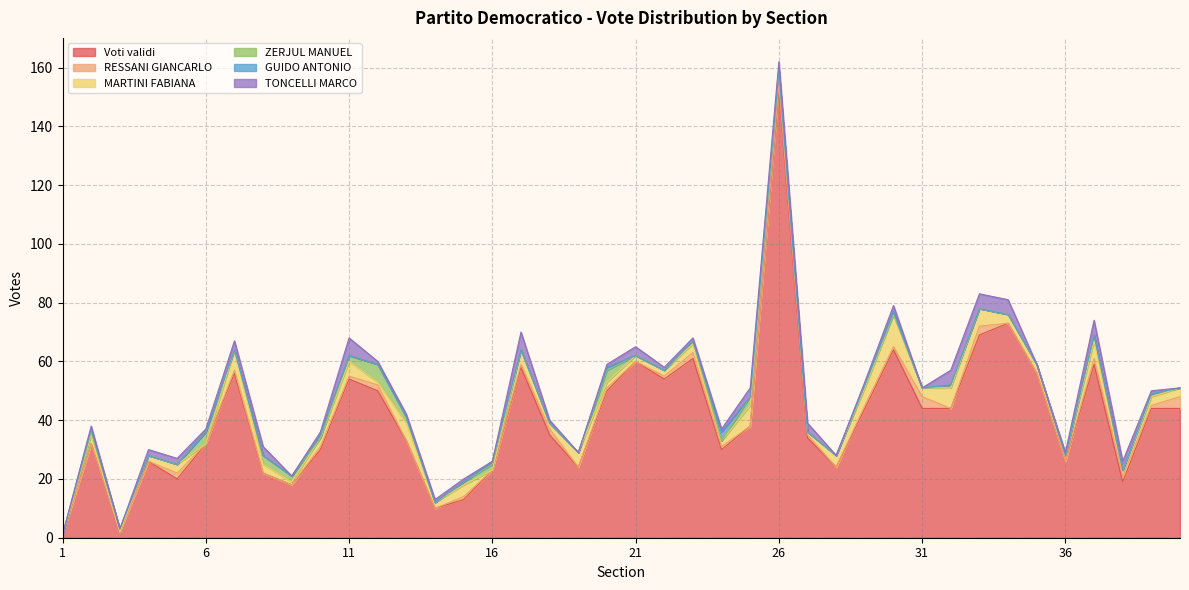

Where is RESSANI GIANCARLO nearest to the value 2?

5